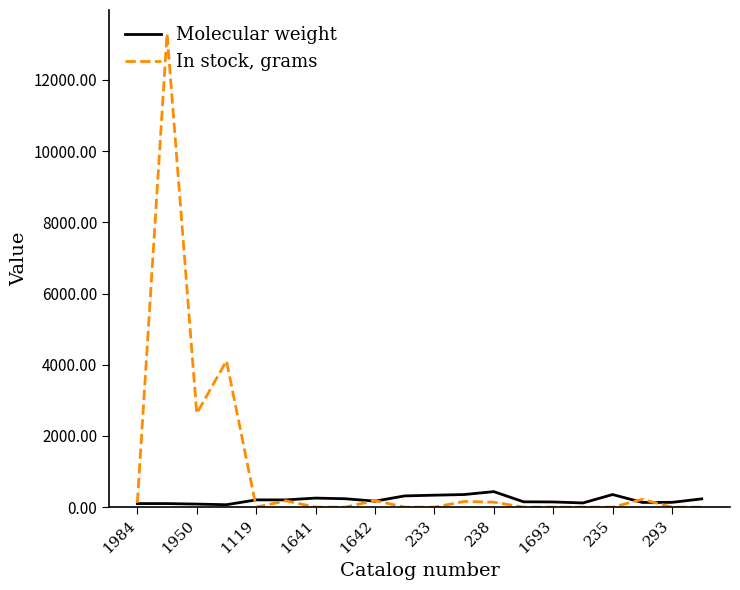

What is the difference between the second highest and second lowest values in the In stock, grams series?

4110.0